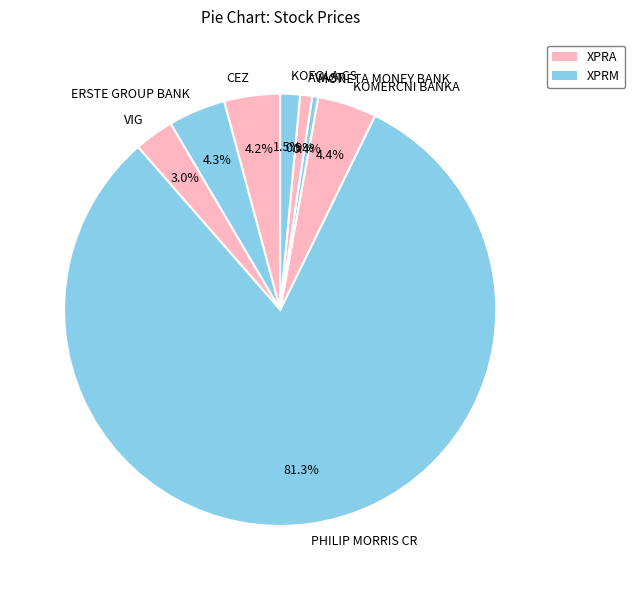

What portion of the pie excludes VIG?

97.0%